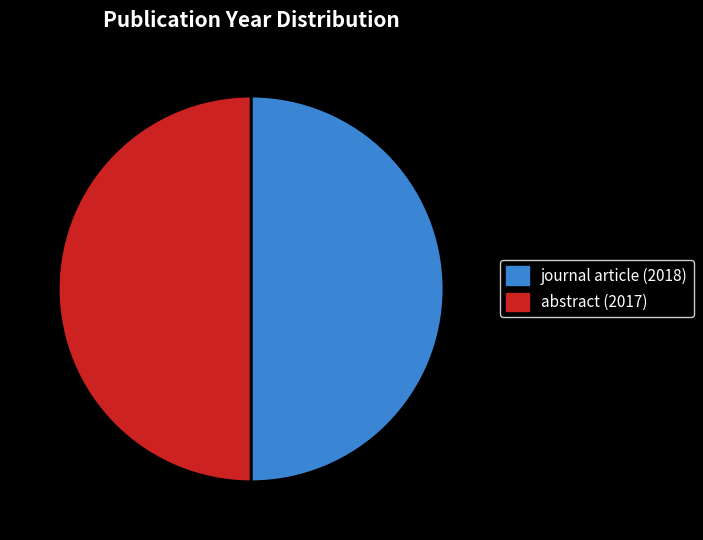

Approximately how many times larger is the value at journal article (2018) compared to abstract (2017)?

1.0